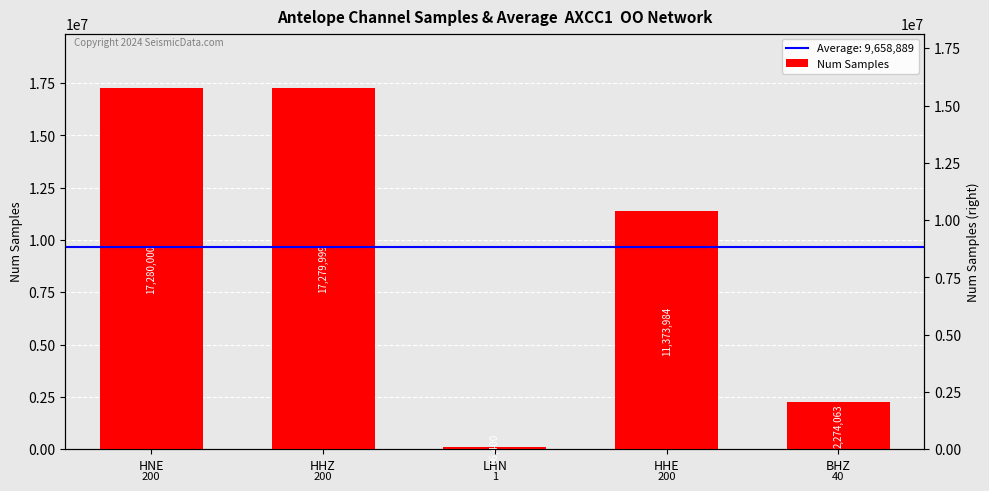

List the labels in order of value, smallest first.

LHN, BHZ, HHE, HHZ, HNE